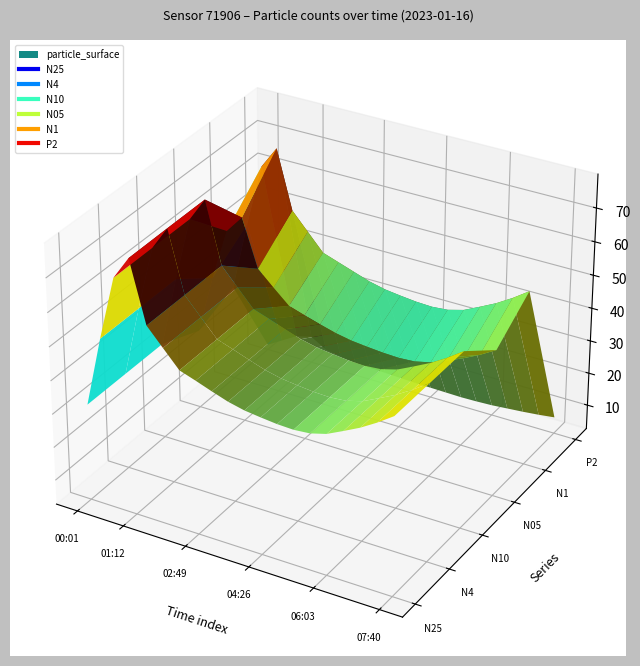

Is the value of N1 at 00:47 greater than the value of P2 at 00:01?

Yes